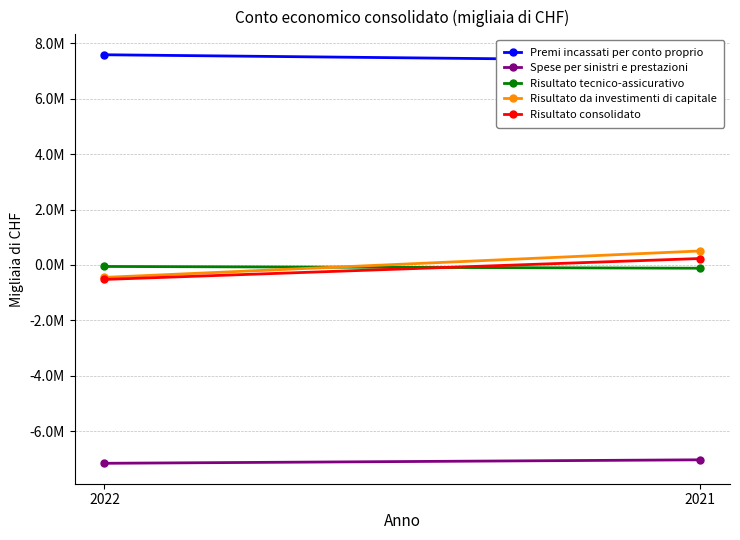

Reading right to left, transcribe all the data shown in this chart.

Premi incassati per conto proprio: 2021=7372231	2022=7590151
Spese per sinistri e prestazioni: 2021=-7039031	2022=-7164871
Risultato tecnico-assicurativo: 2021=-119589	2022=-56204
Risultato da investimenti di capitale: 2021=503806	2022=-450481
Risultato consolidato: 2021=231222	2022=-524096